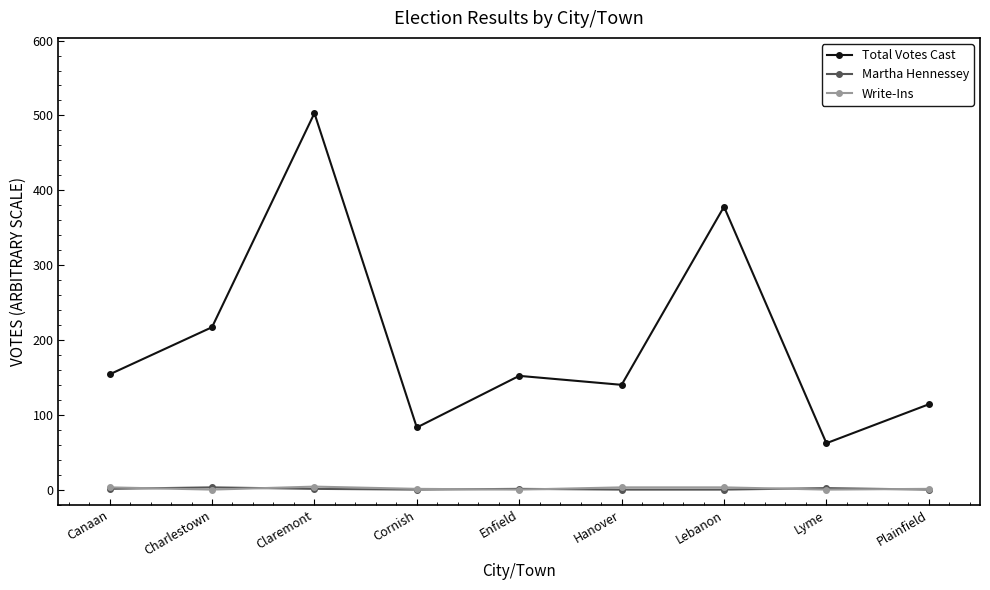

What is the label of the 7th point from the left?

Lebanon